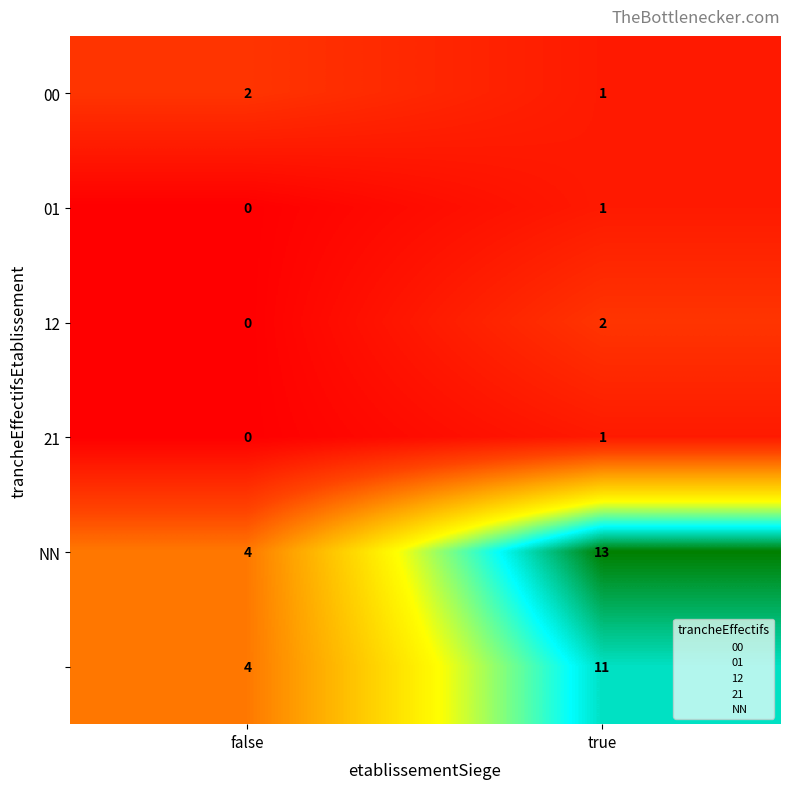

How many data points does each series have?

2